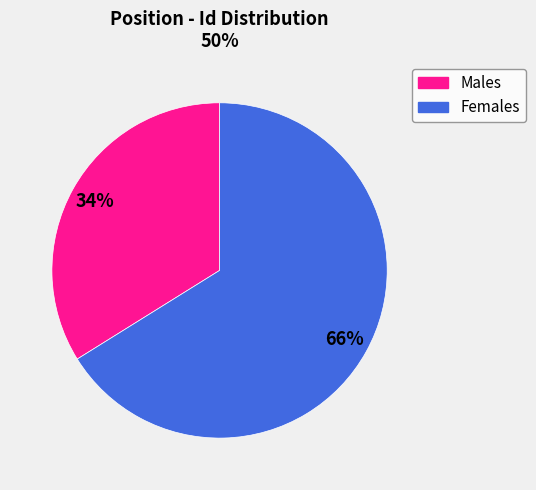

To the nearest percent, what is the average slice percentage?

50%